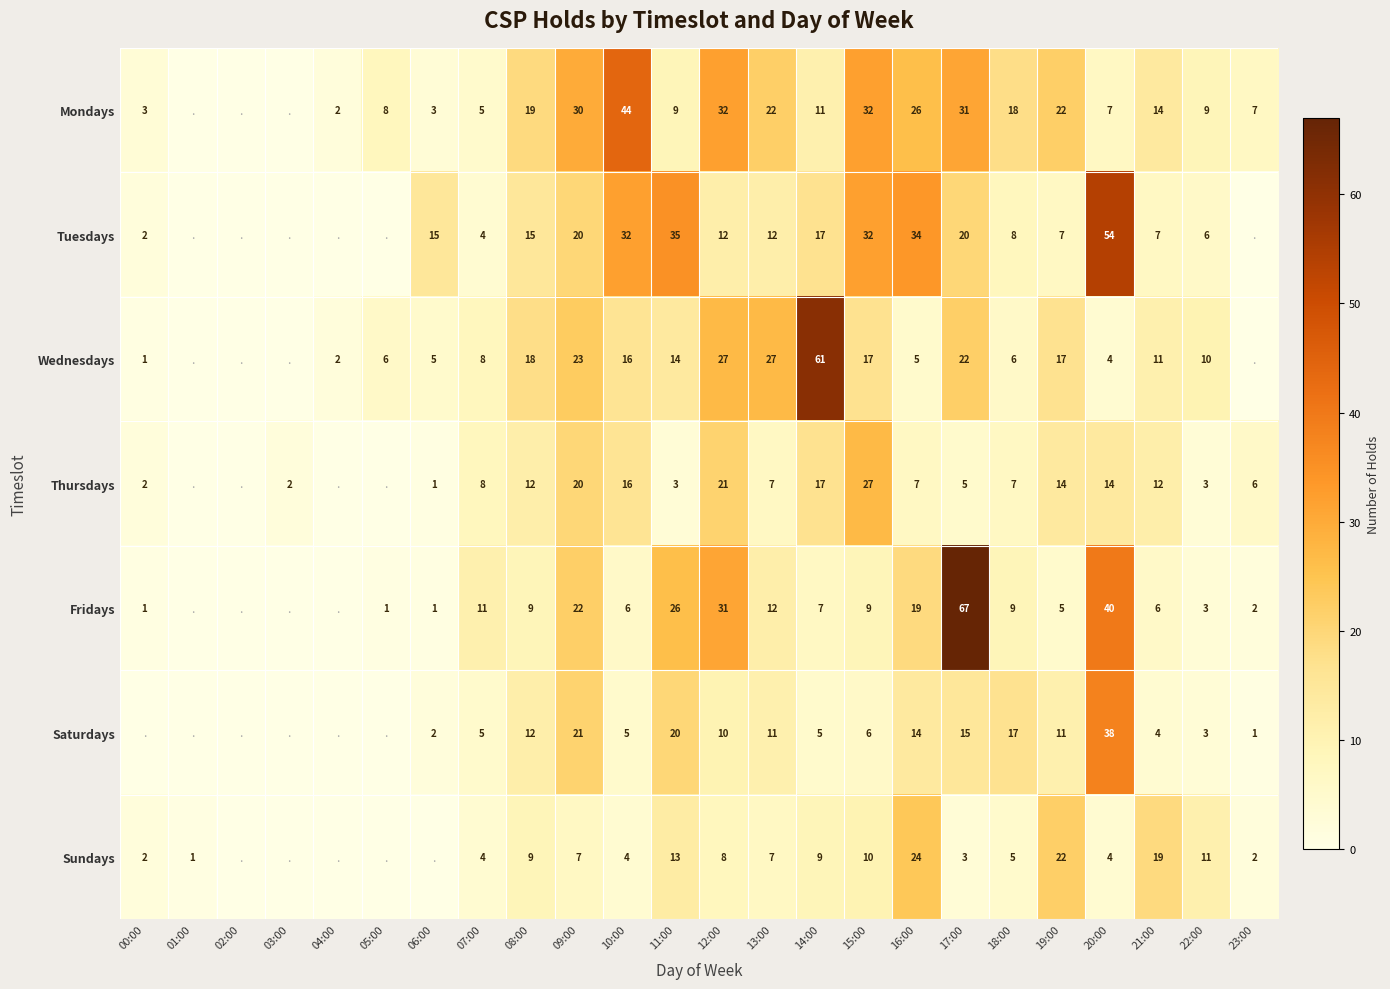

What is the difference between the highest and lowest values at 22:00?

8